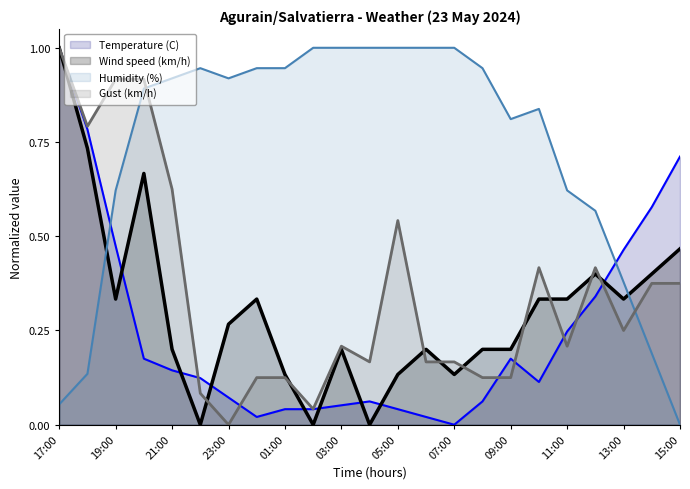

The value of Gust (km/h) at 20:00 is 0.9. True or false?

True